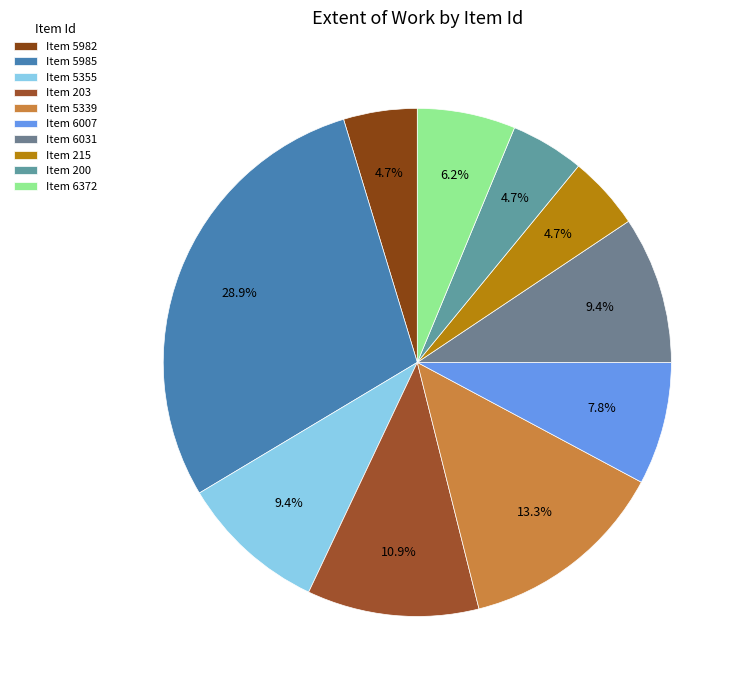

What is the largest slice in the pie chart?

Item 5985